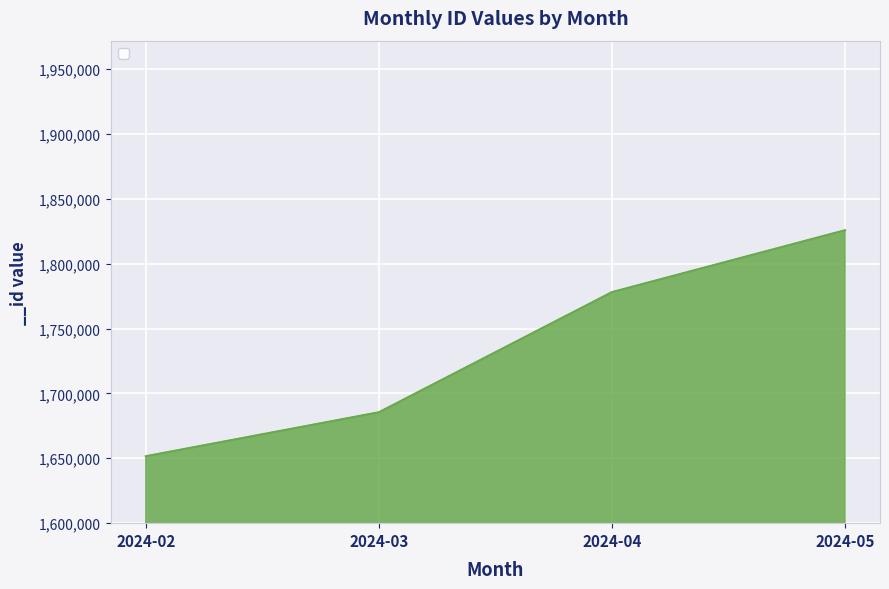

The chart shows a value of 1651580 at 2024-02. True or false?

True